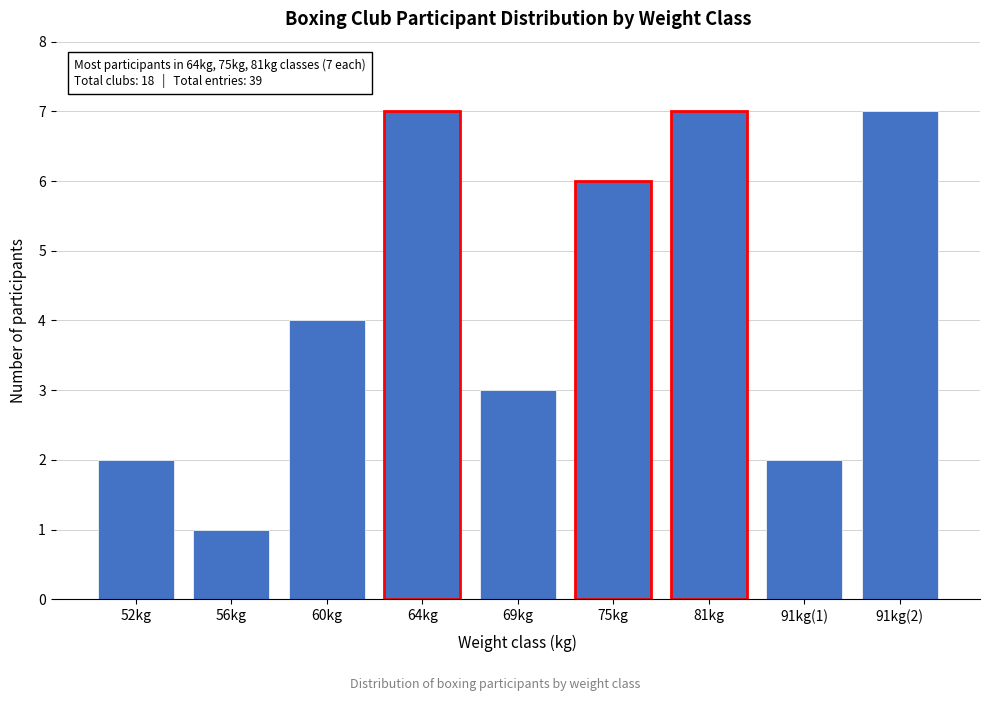

Reading left to right, what are all the values shown in this chart?

2	1	4	7	3	6	7	2	7